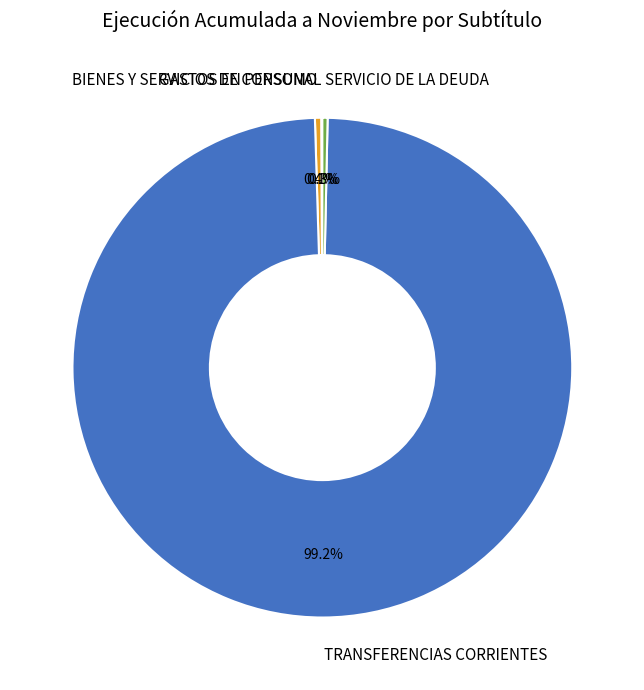

True or false: TRANSFERENCIAS CORRIENTES accounts for 99% of the total.

True